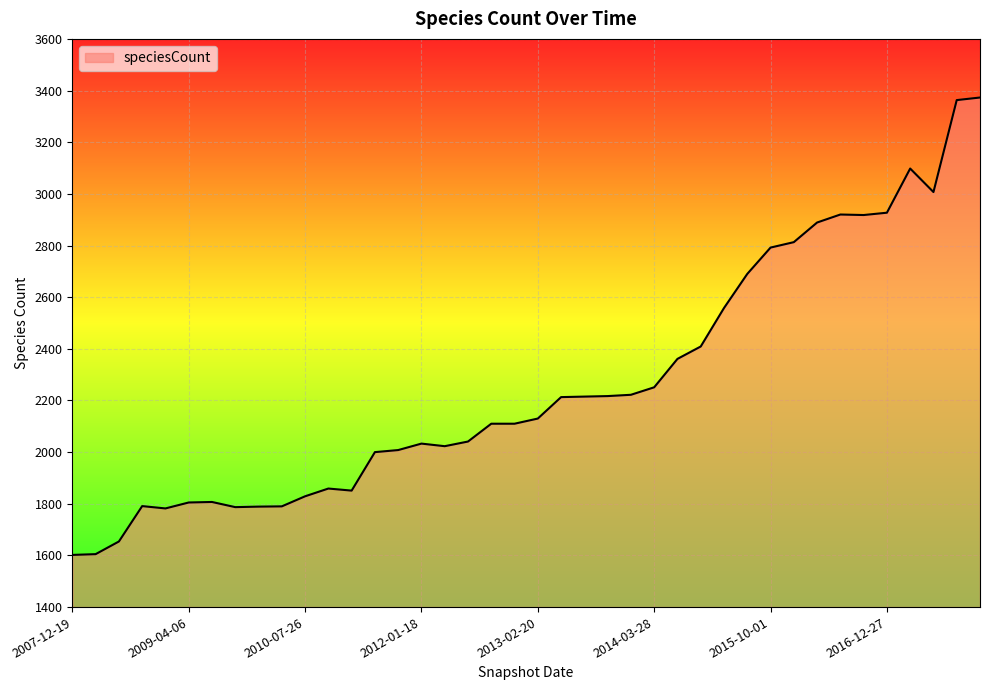

What is the smallest value displayed?

1602